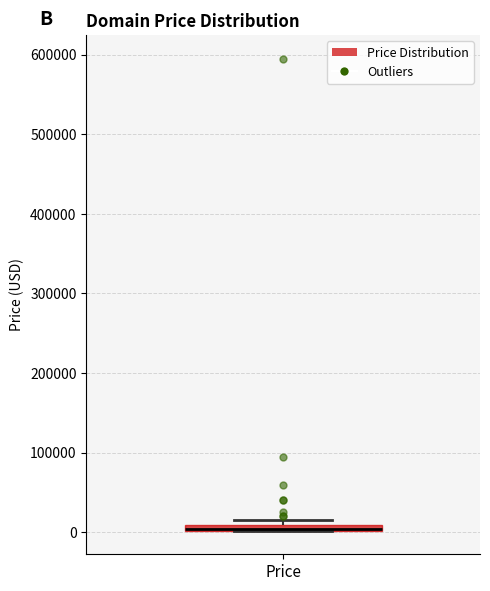

Where is the upper edge of the box for Price on the y-axis? The values are not printed on the chart, so give them approximately, as read against the axis.

10000